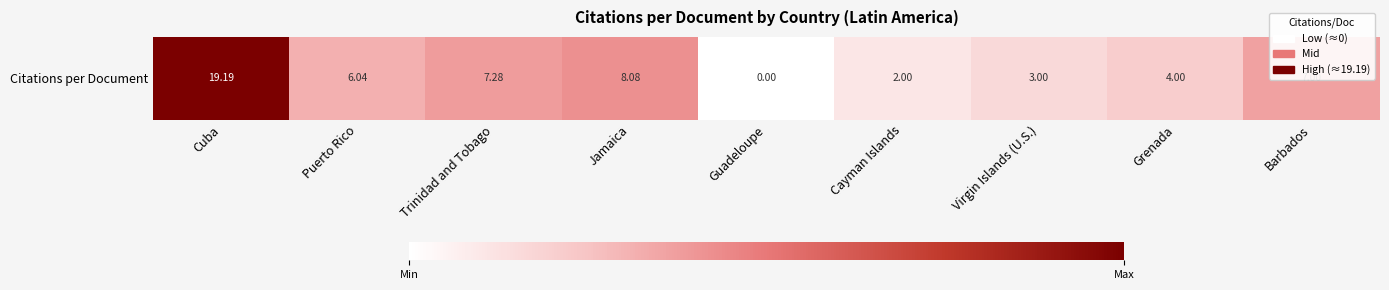

Where does the data first go above 6?

Cuba